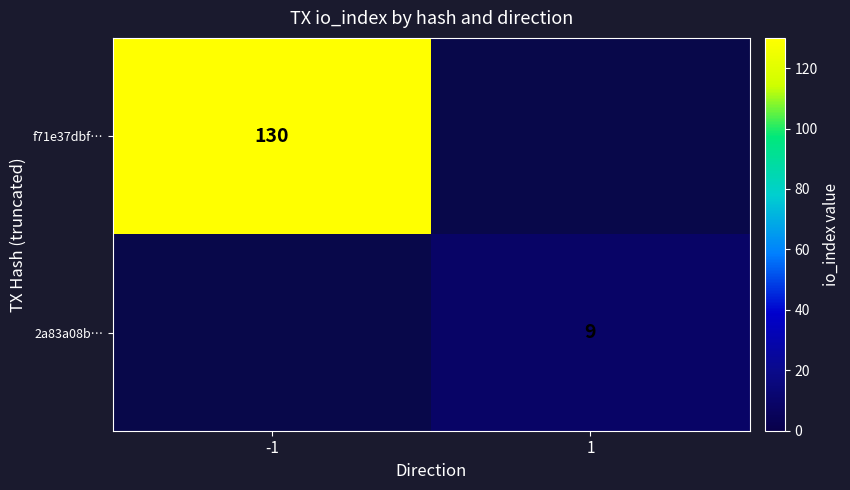

True or false: f71e37dbf… has a value of 174 at -1.

False